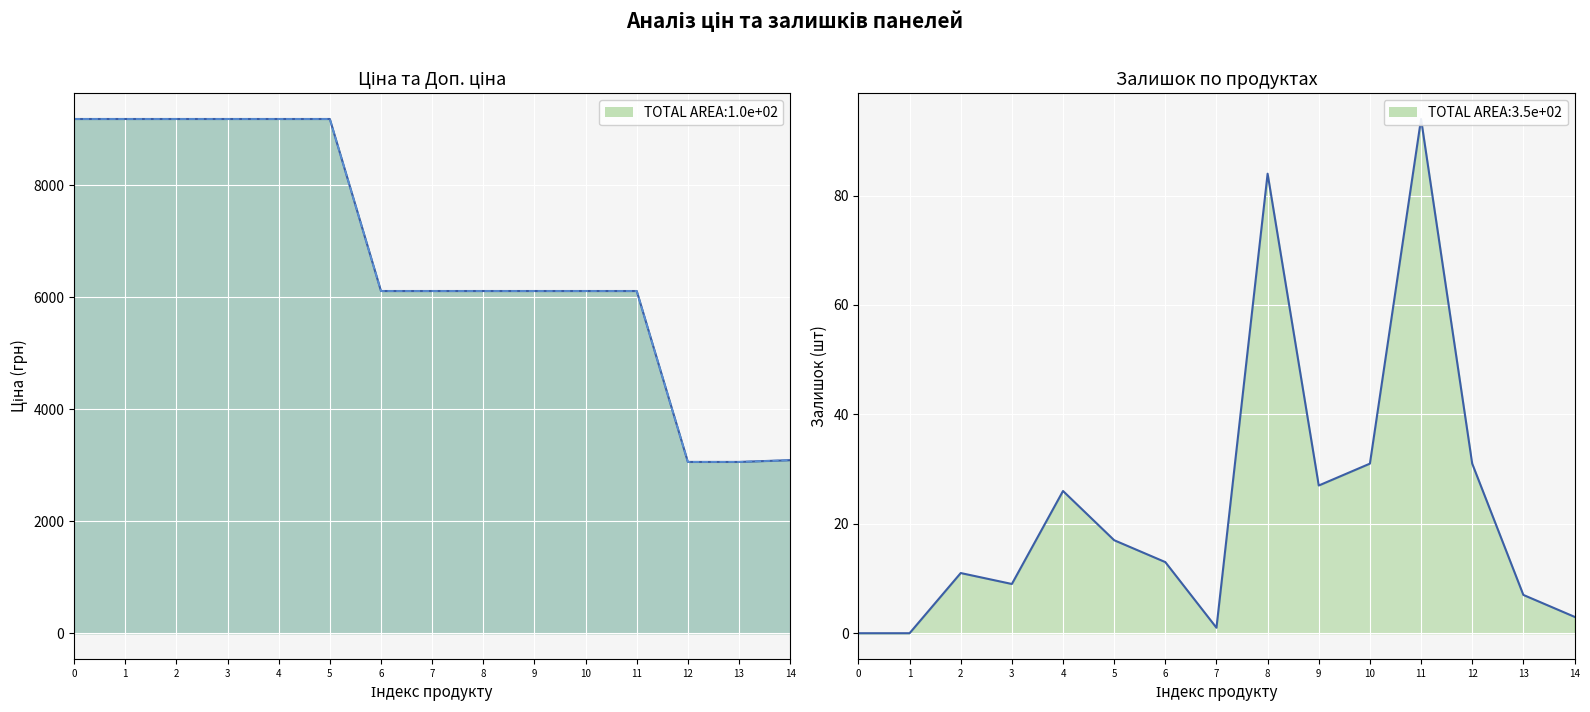

How many times do Доп. ціна and Ціна cross each other?

1